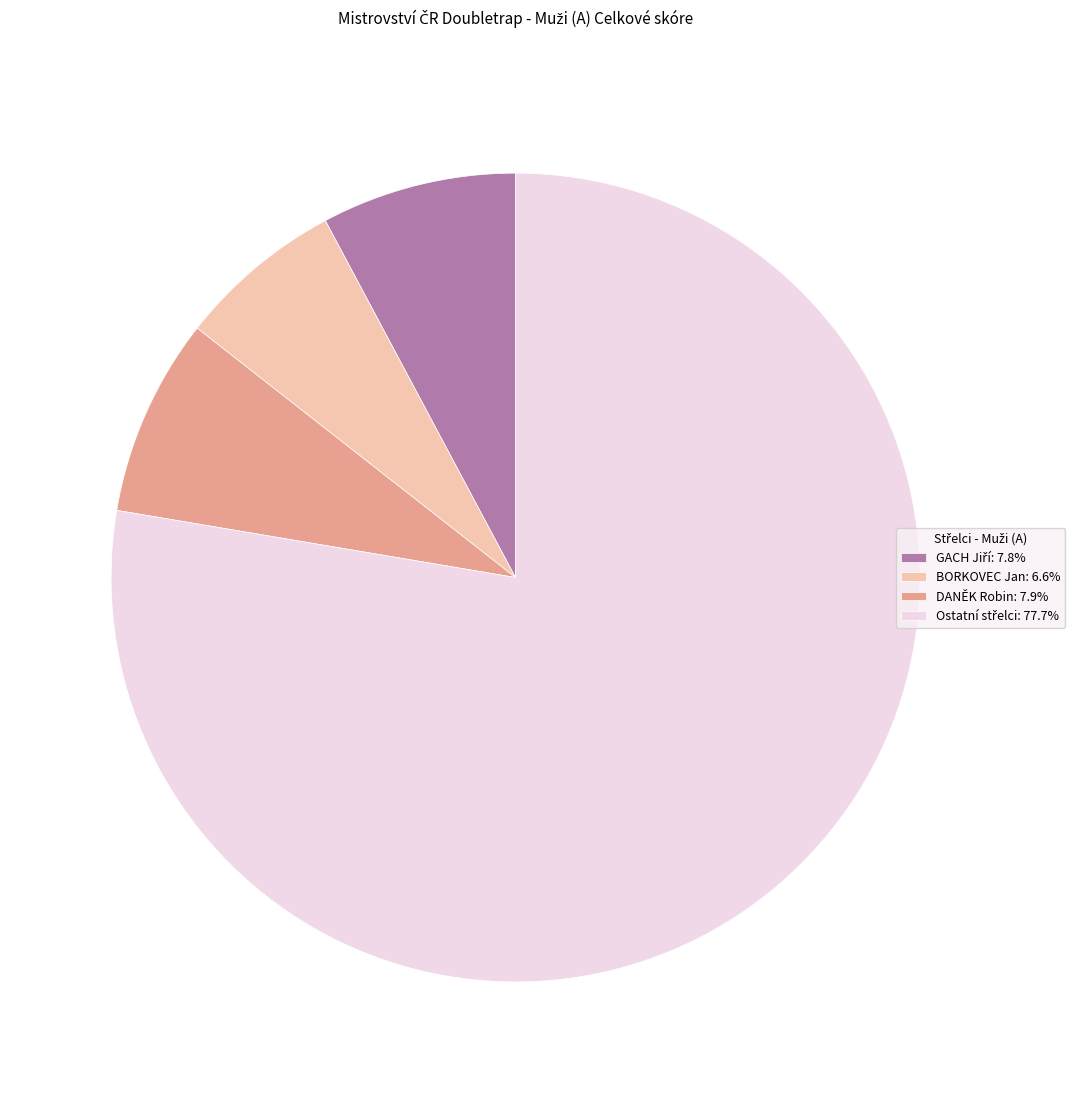

Does any single category account for the majority?

Yes